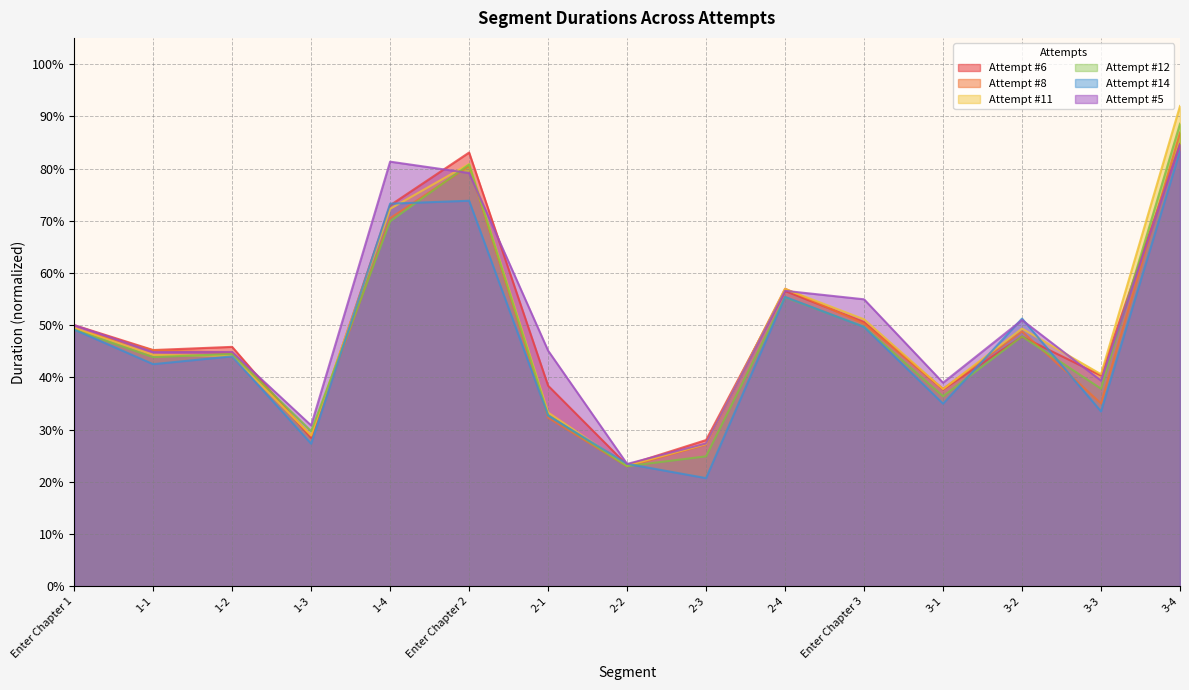

Which series has the widest spread of values?

Attempt #11